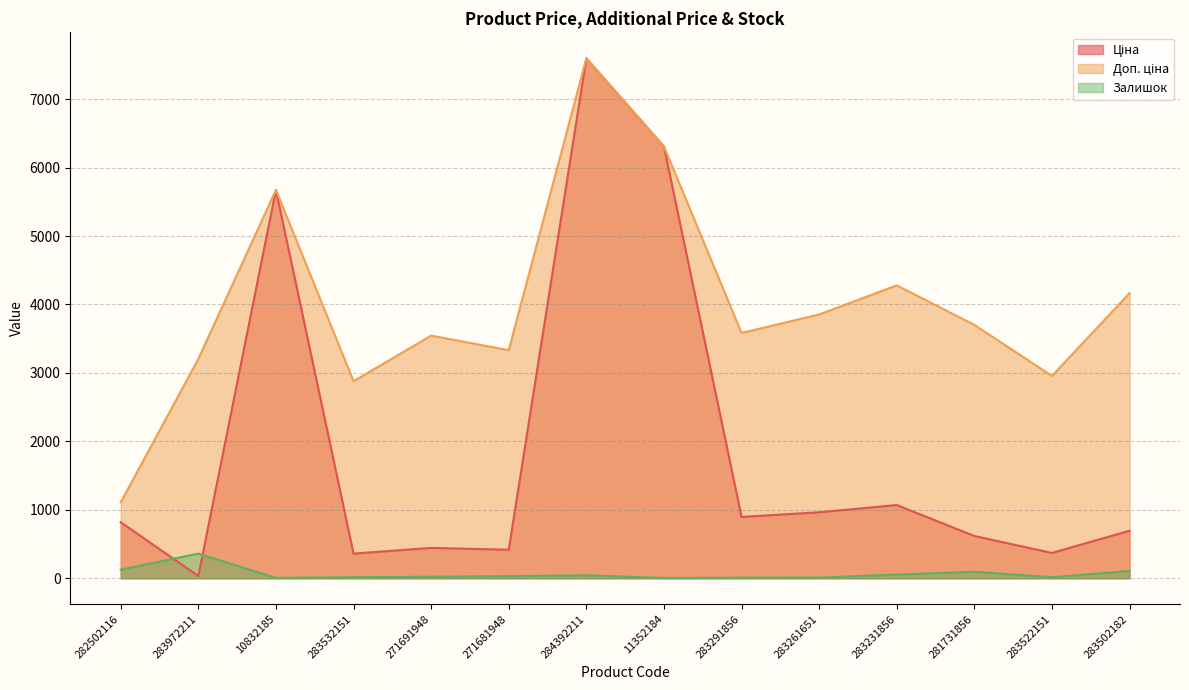

How many lines are shown in the chart?

3